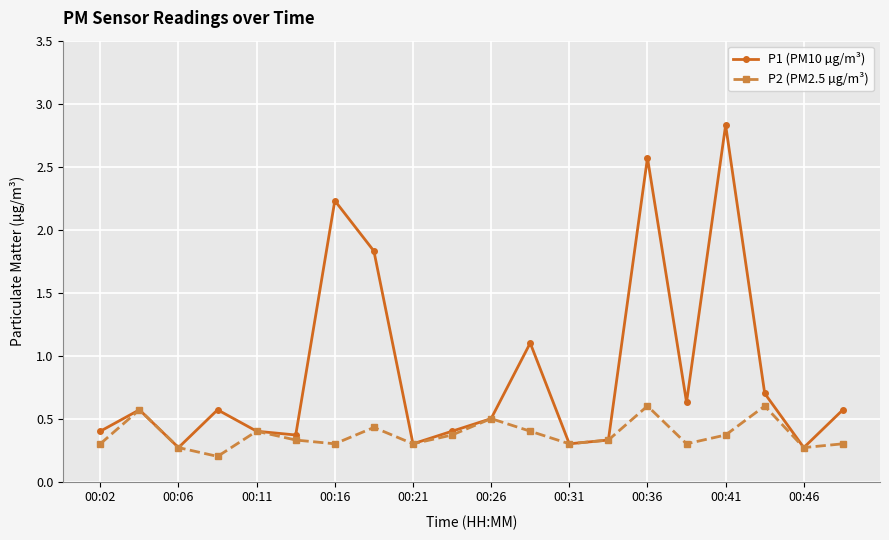

Which series has the widest spread of values?

P1 (PM10 µg/m³)